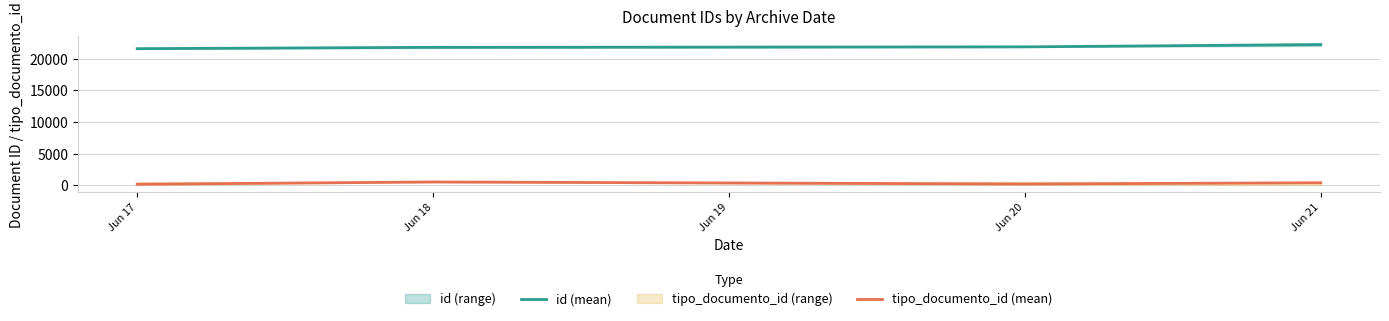

True or false: id (mean) and tipo_documento_id (mean) intersect in this chart.

False